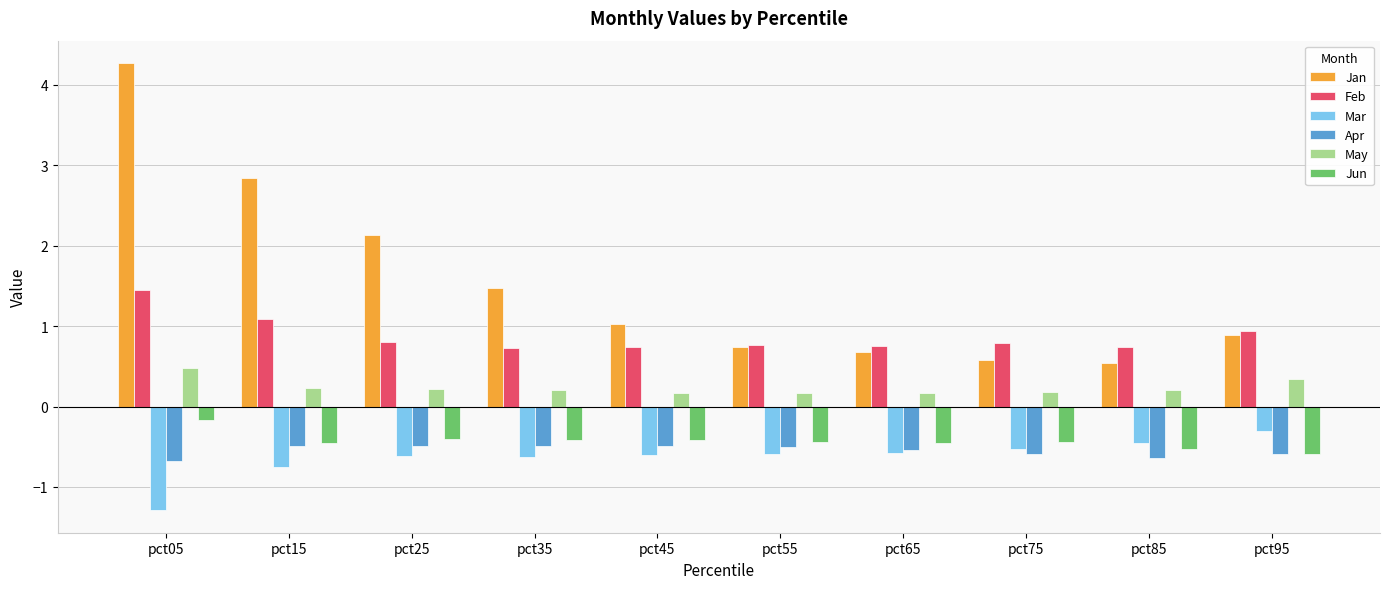

What is the average value of the Jan series?

1.5